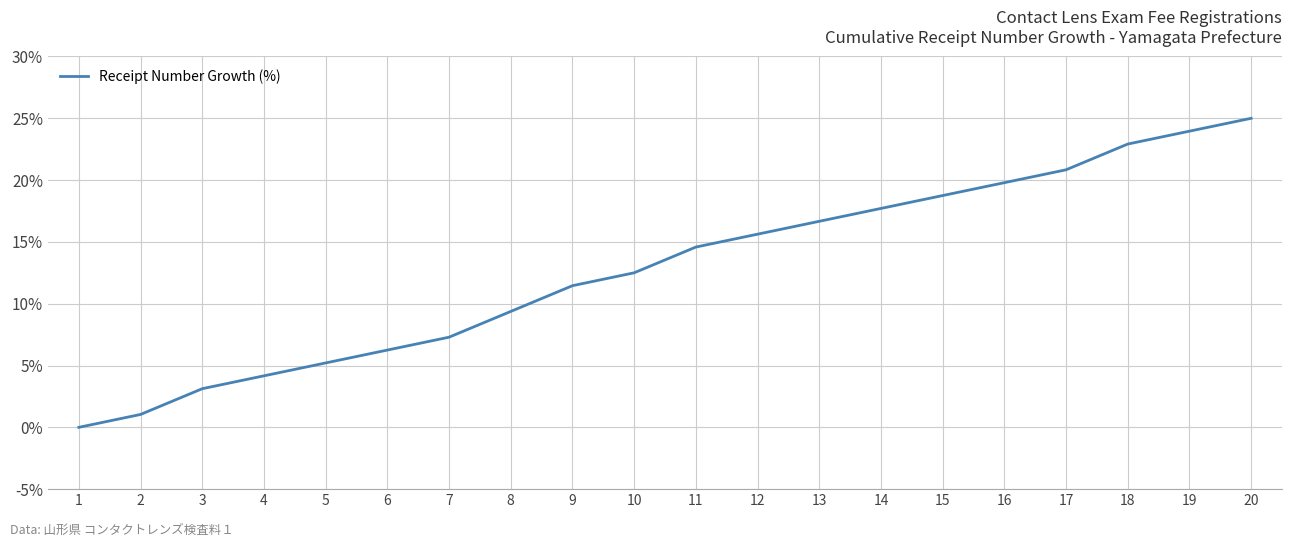

How many positive values are there?

19